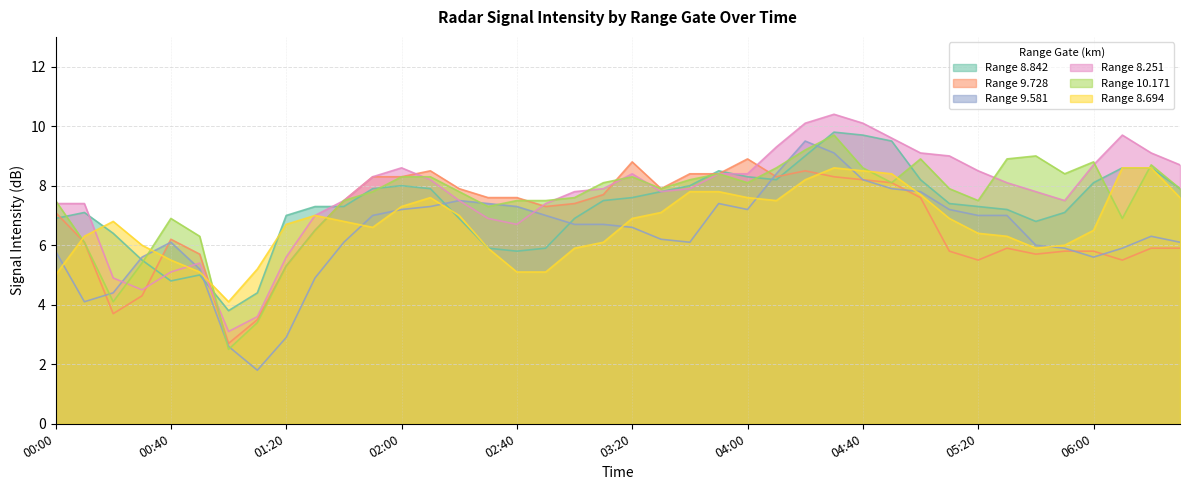

Reading left to right, extract all data points from this chart.

8.842: 6.9	7.1	6.4	5.5	4.8	5.0	3.8	4.4	7.0	7.3	7.3	7.9	8.0	7.9	6.9	5.9	5.8	5.9	6.9	7.5	7.6	7.8	8.0	8.5	8.3	8.2	9.0	9.8	9.7	9.5	8.2	7.4	7.3	7.2	6.8	7.1	8.1	8.6	8.6	7.9
9.728: 7.1	6.1	3.7	4.3	6.2	5.7	2.7	3.5	5.3	6.5	7.5	8.3	8.3	8.5	7.9	7.6	7.6	7.3	7.4	7.7	8.8	7.9	8.4	8.4	8.9	8.3	8.5	8.3	8.2	8.1	7.6	5.8	5.5	5.9	5.7	5.8	5.8	5.5	5.9	5.9
9.581: 5.8	4.1	4.4	5.6	6.1	5.2	2.6	1.8	2.9	4.9	6.1	7.0	7.2	7.3	7.5	7.4	7.3	7.0	6.7	6.7	6.6	6.2	6.1	7.4	7.2	8.4	9.5	9.1	8.2	7.9	7.8	7.2	7.0	7.0	6.0	5.9	5.6	5.9	6.3	6.1
8.251: 7.4	7.4	4.9	4.5	5.1	5.4	3.1	3.6	5.6	7.0	7.5	8.3	8.6	8.2	7.5	6.9	6.7	7.4	7.8	7.9	8.4	7.8	7.9	8.4	8.4	9.3	10.1	10.4	10.1	9.6	9.1	9.0	8.5	8.1	7.8	7.5	8.7	9.7	9.1	8.7
10.171: 7.5	6.1	4.1	5.4	6.9	6.3	2.5	3.4	5.3	6.5	7.5	7.8	8.3	8.3	7.8	7.3	7.5	7.5	7.6	8.1	8.3	7.9	8.2	8.4	8.1	8.6	9.2	9.7	8.6	8.1	8.9	7.9	7.5	8.9	9.0	8.4	8.8	6.9	8.7	7.9
8.694: 5.0	6.3	6.8	6.0	5.5	5.1	4.1	5.2	6.7	7.0	6.8	6.6	7.3	7.6	7.0	5.9	5.1	5.1	5.9	6.1	6.9	7.1	7.8	7.8	7.6	7.5	8.2	8.6	8.5	8.4	7.7	6.9	6.4	6.3	5.9	6.0	6.5	8.6	8.6	7.6